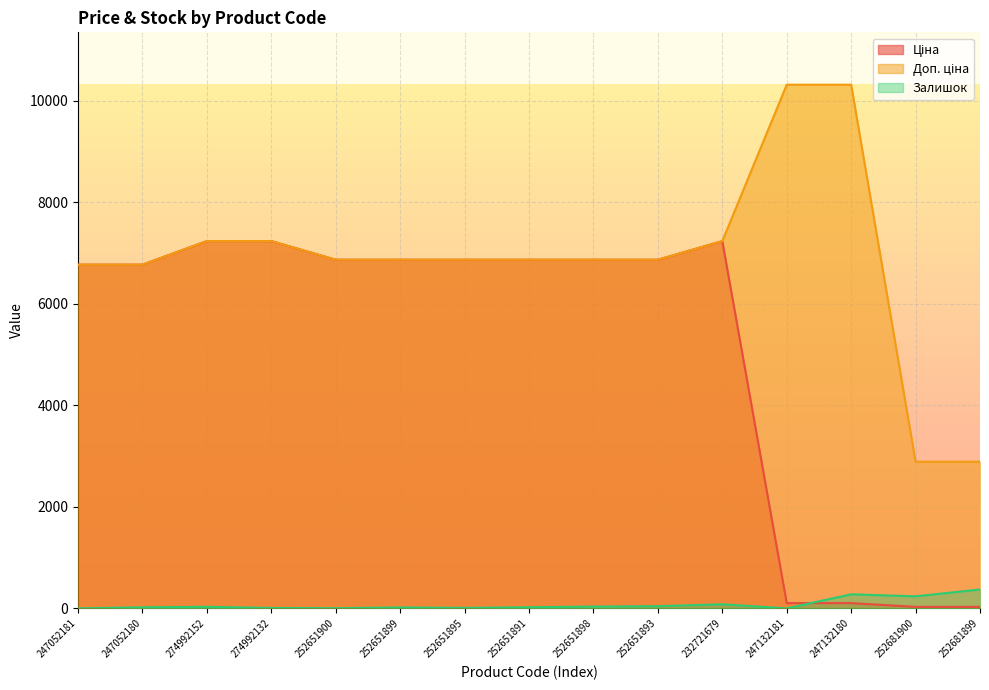

True or false: Залишок has a value of 372.0 at 252681899.

True